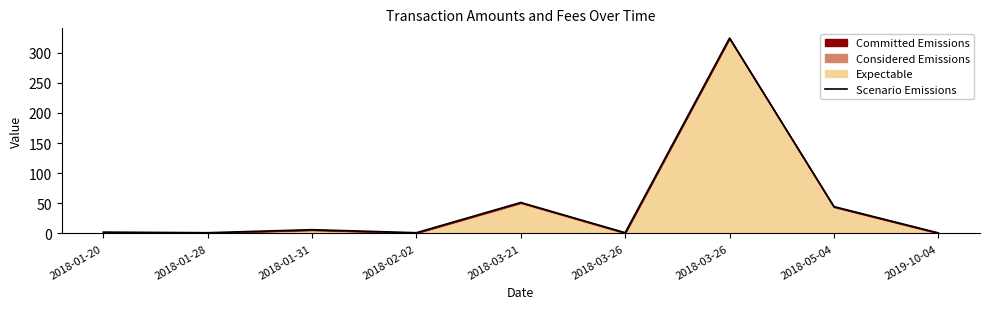

What is the minimum value shown in the chart?

1.0